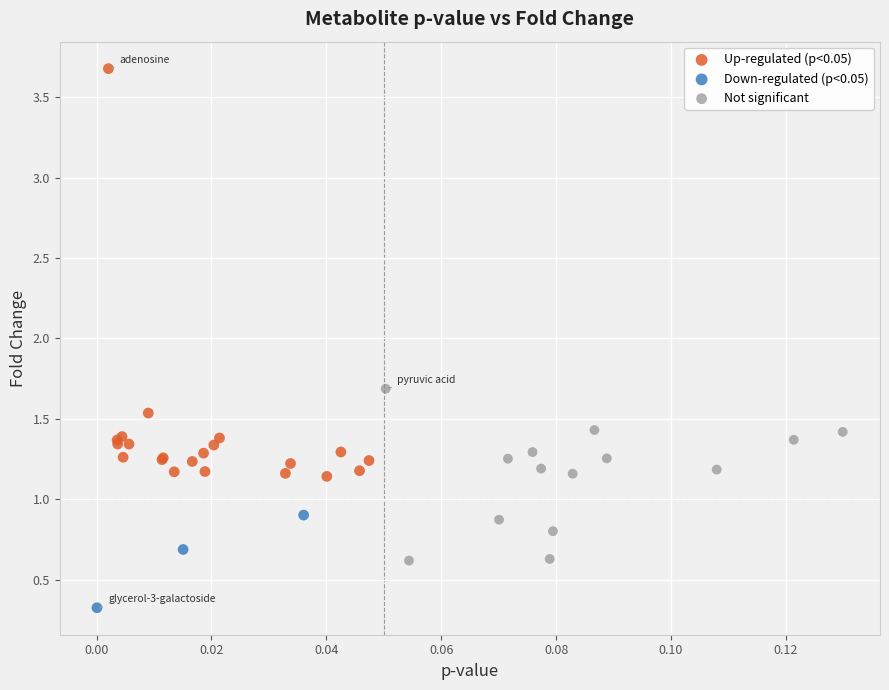

Which series reaches the minimum Y coordinate?

Down-regulated (p<0.05)